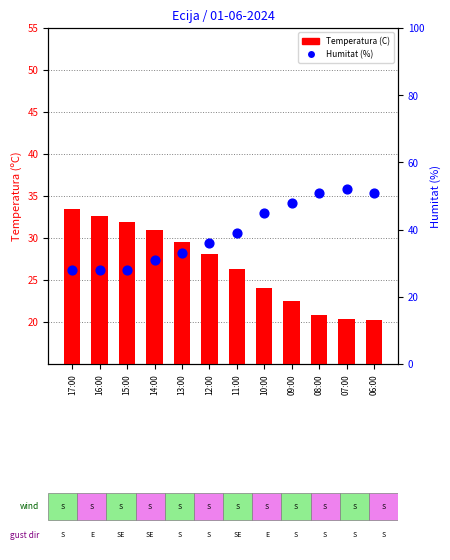

At how many categories does at least one series exceed 48?

3